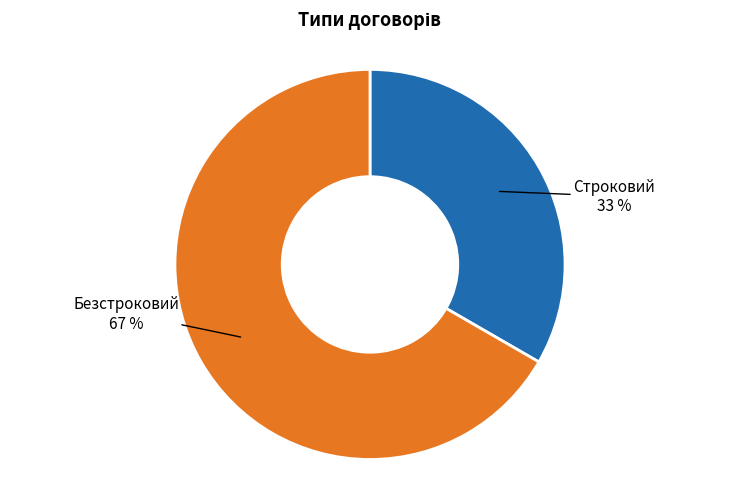

To the nearest percent, what is the average slice percentage?

50%